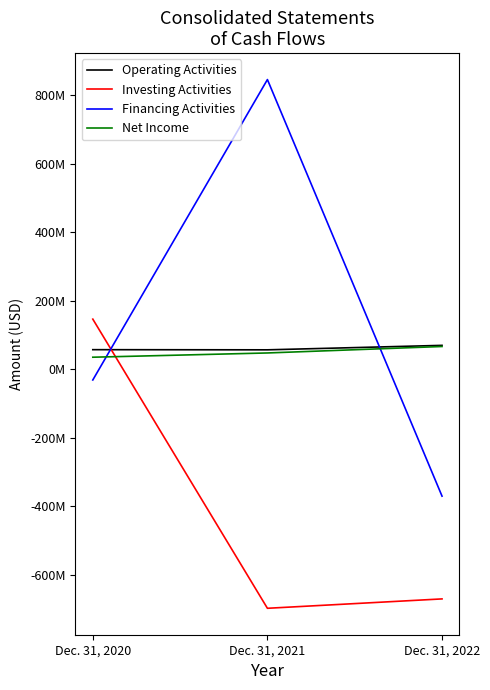

What is the greatest value displayed?

844926000